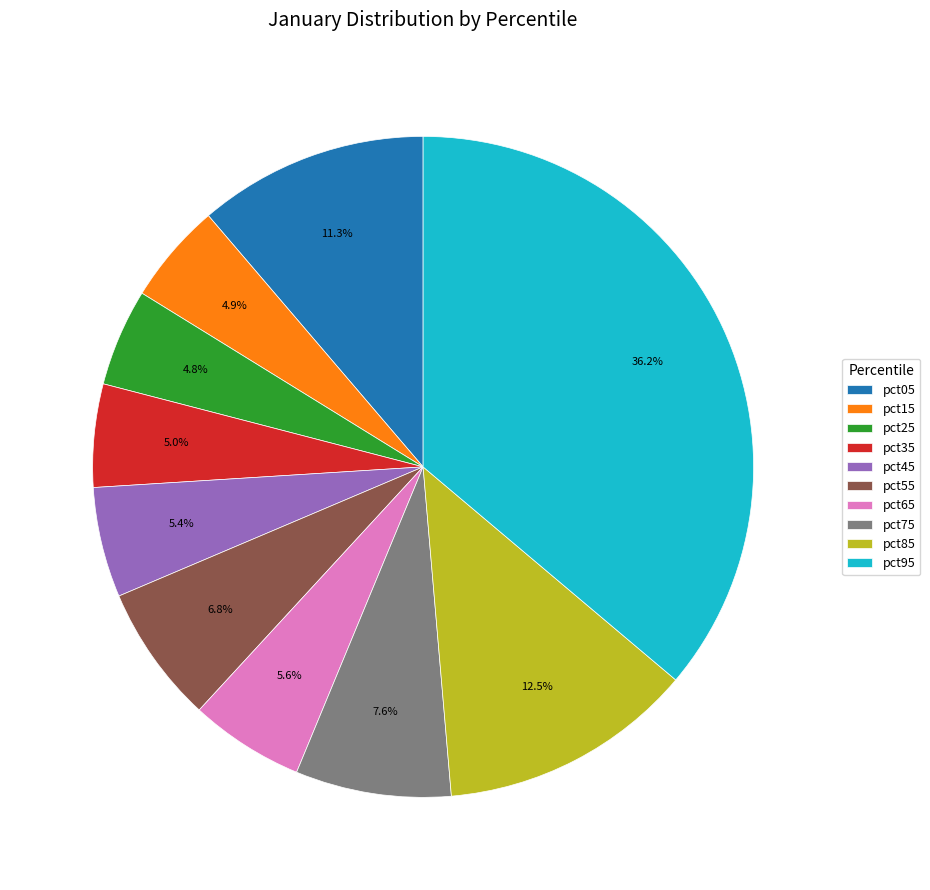

Which slice is the largest?

pct95